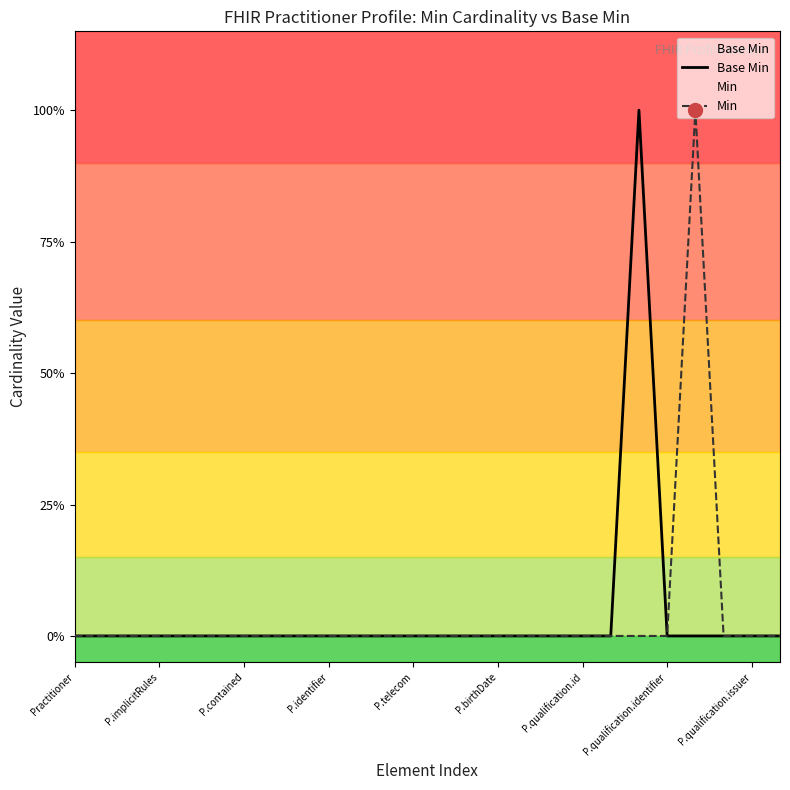

The value of Base Min at 16 is -1. True or false?

False